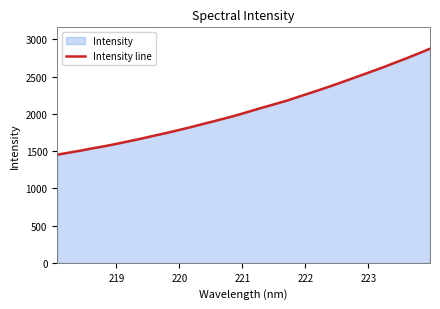

Does the chart display data point markers on the line(s)?

No